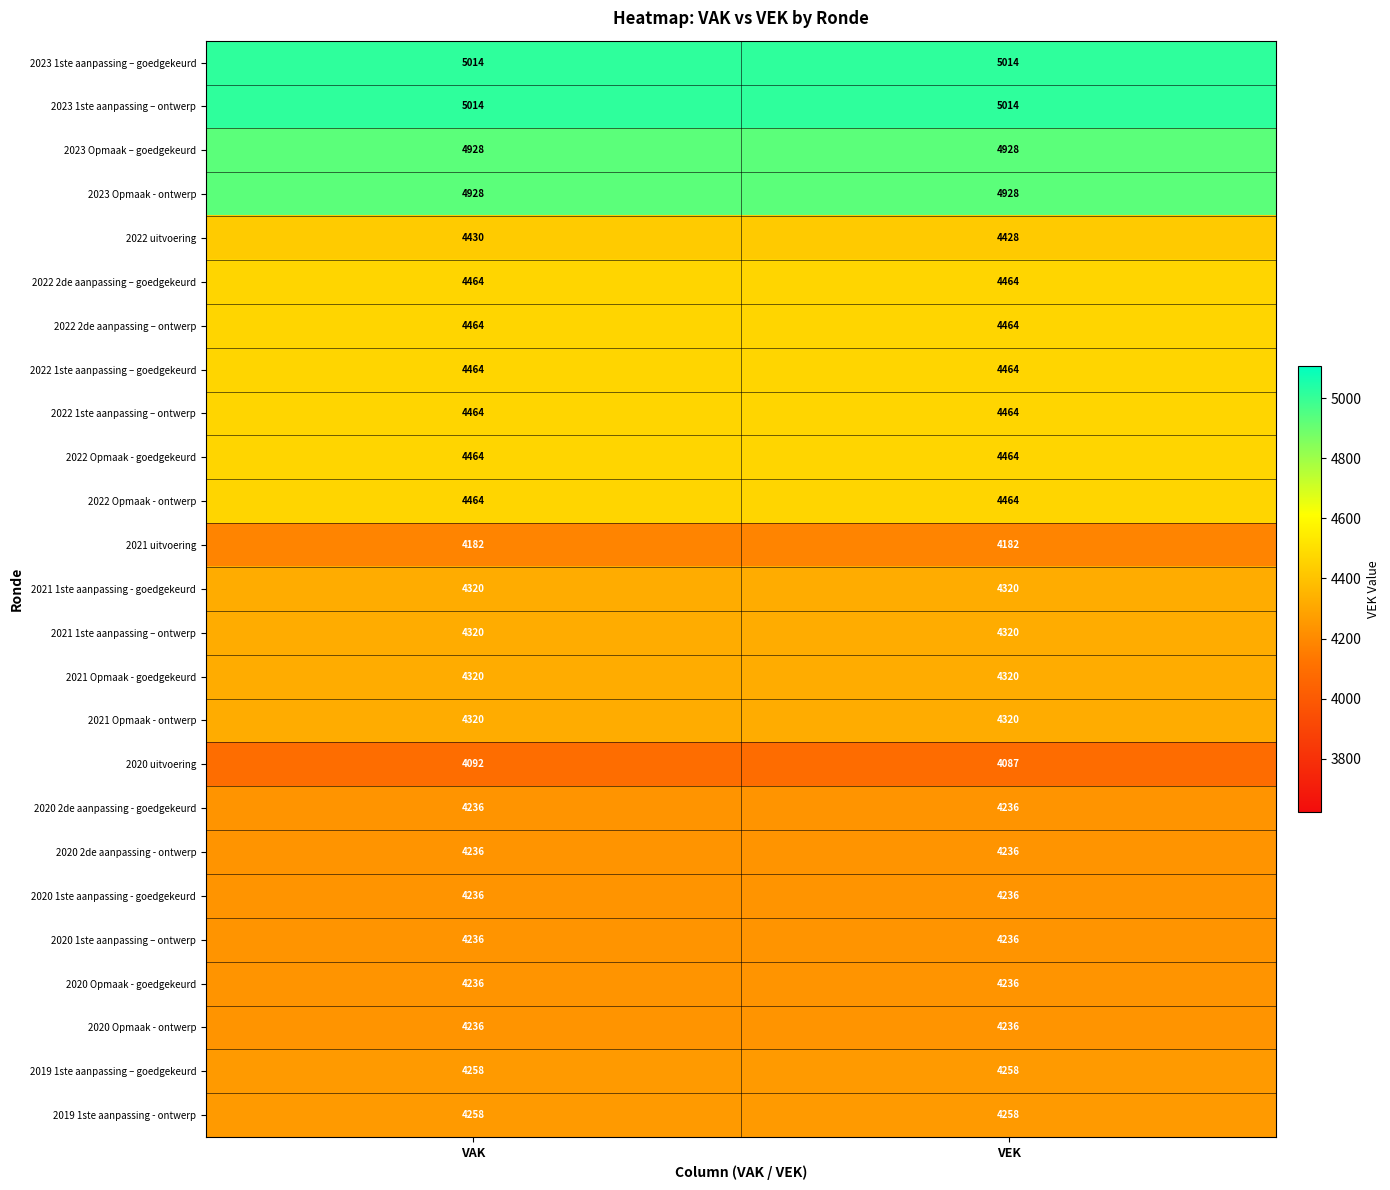

At which category is the sum across all series the highest?

VAK